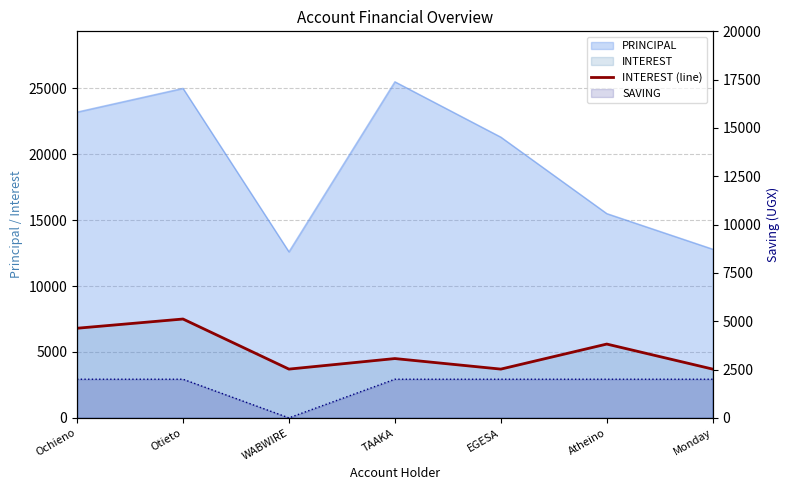

How many lines are shown in the chart?

1